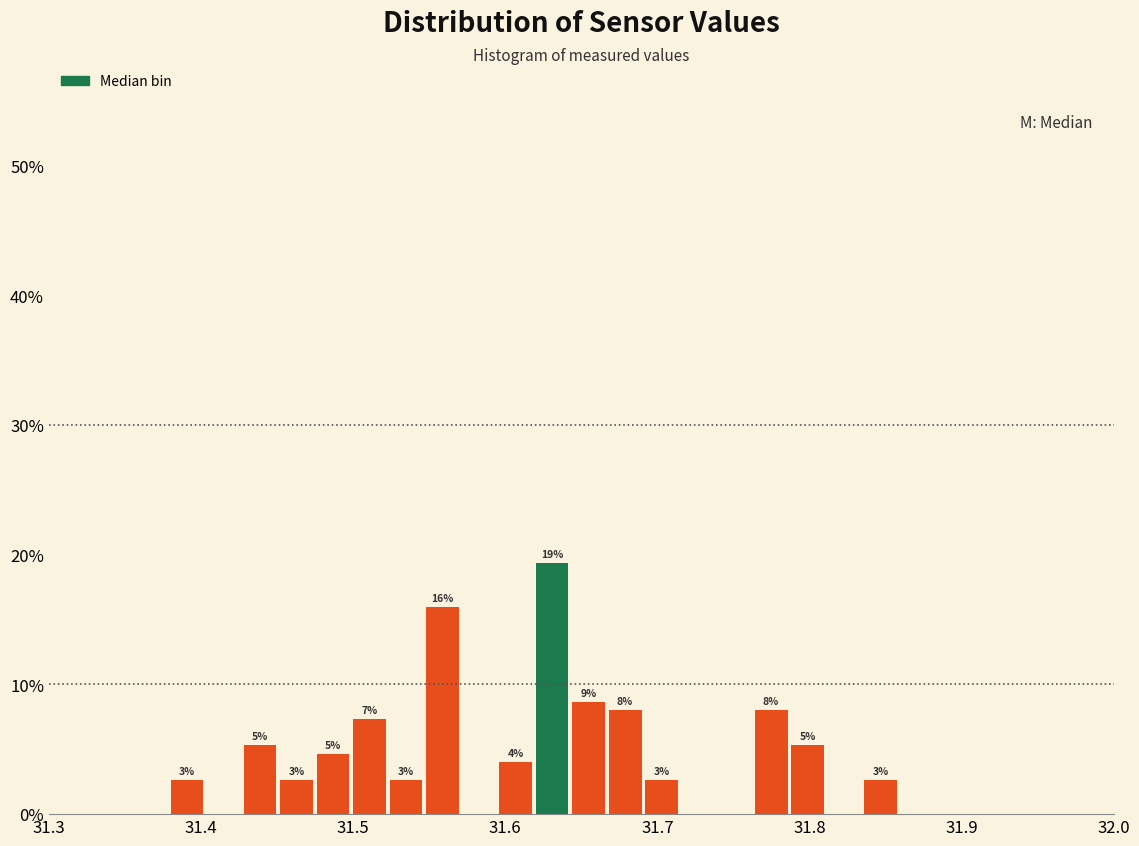

Read against the x-axis, roughly where is the centre of the tallest bar?

31.63